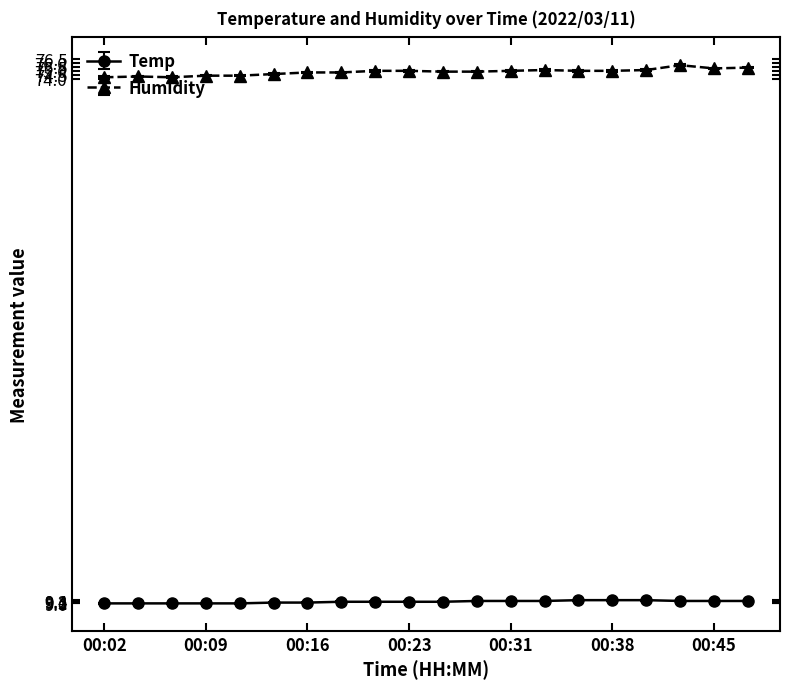

Which series has the largest total across all categories?

Humidity